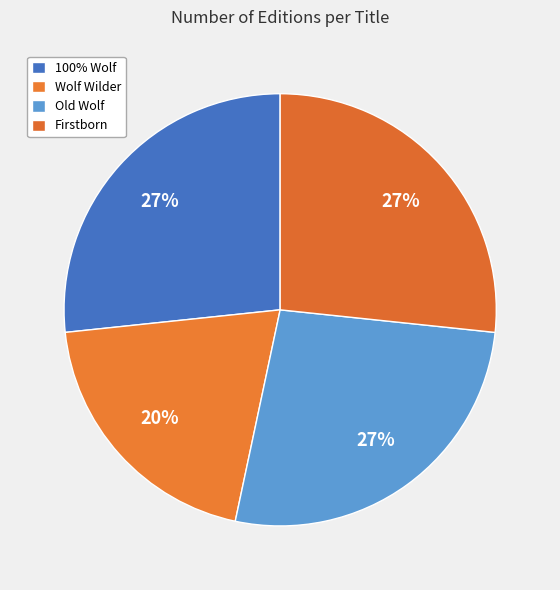

To the nearest percent, what is the combined percentage of Old Wolf and 100% Wolf?

53%